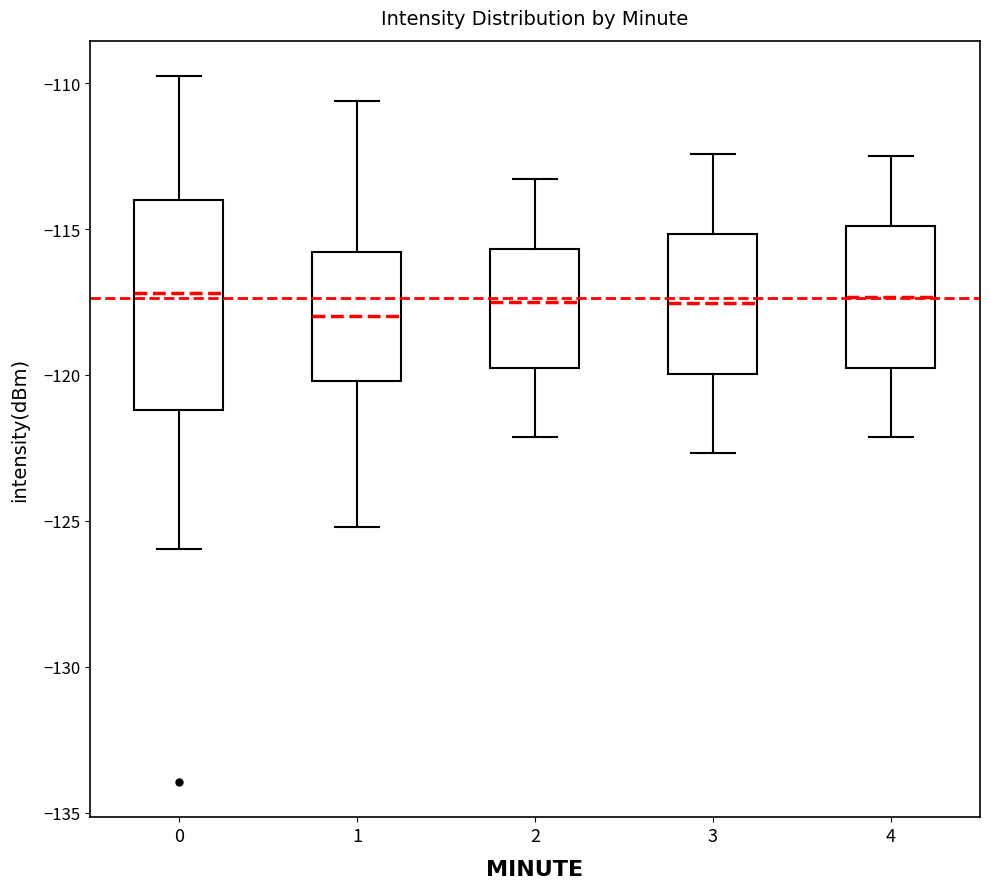

Reading left to right, read every box against the y-axis: the position of its median line, the range the box covers, and the ends of its whiskers. The values are not printed on the chart, so give them approximately, as read against the axis.

0: median -117.0, box -121.0 to -114.0, whiskers -126.0 to -110.0
1: median -118.0, box -120.0 to -116.0, whiskers -125.0 to -110.5
2: median -117.5, box -120.0 to -115.5, whiskers -122.0 to -113.5
3: median -117.5, box -120.0 to -115.0, whiskers -122.5 to -112.5
4: median -117.5, box -120.0 to -115.0, whiskers -122.0 to -112.5